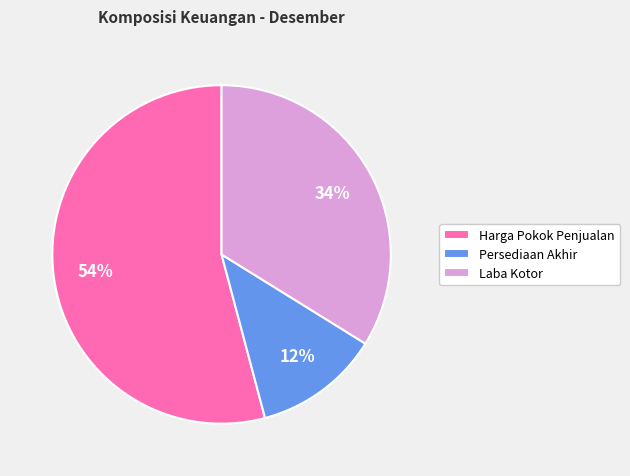

Rank the categories by value from highest to lowest.

Harga Pokok Penjualan, Laba Kotor, Persediaan Akhir